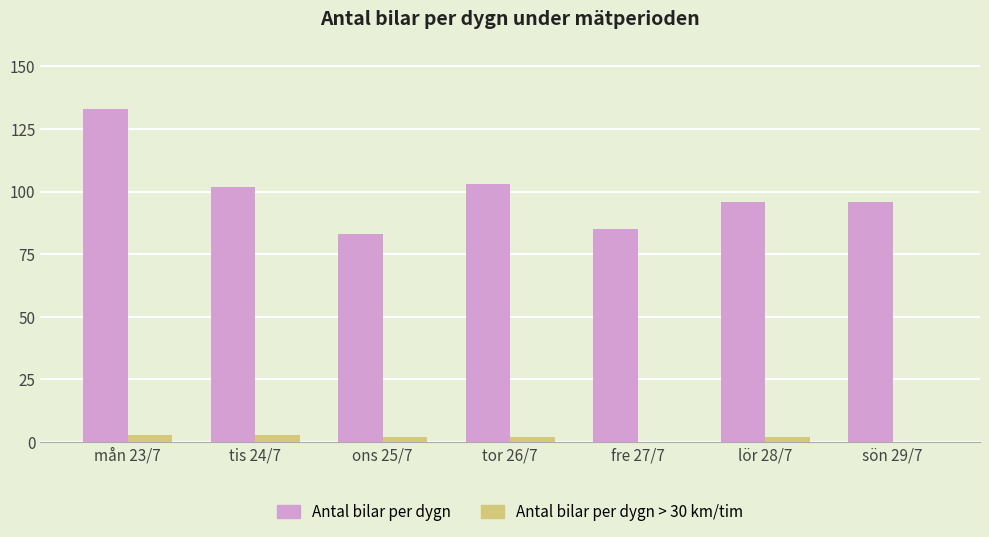

Is the value of Antal bilar per dygn > 30 km/tim at fre 27/7 greater than the value of Antal bilar per dygn at mån 23/7?

No